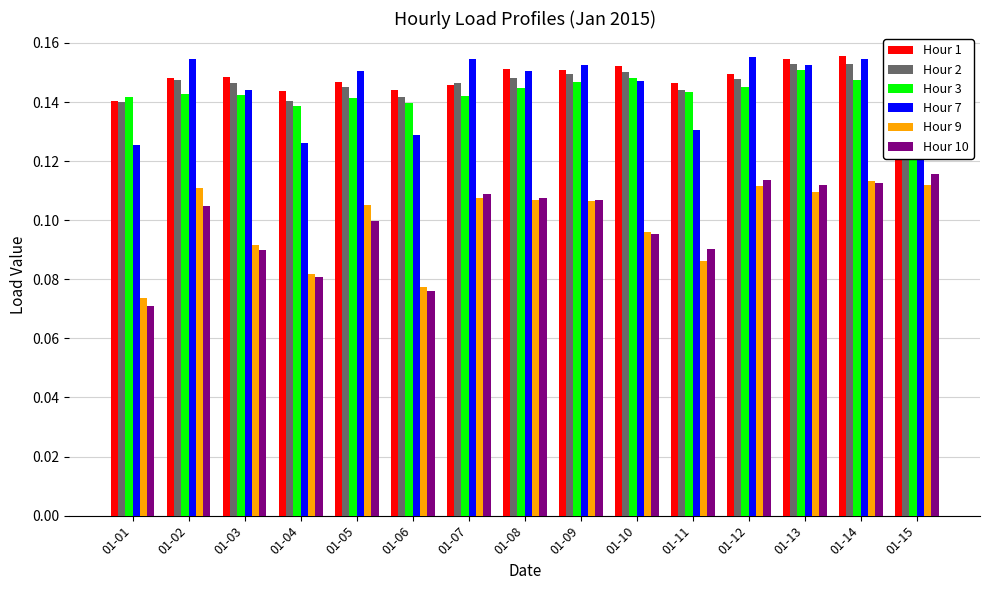

Where is Hour 1 nearest to the value 0?

01-01